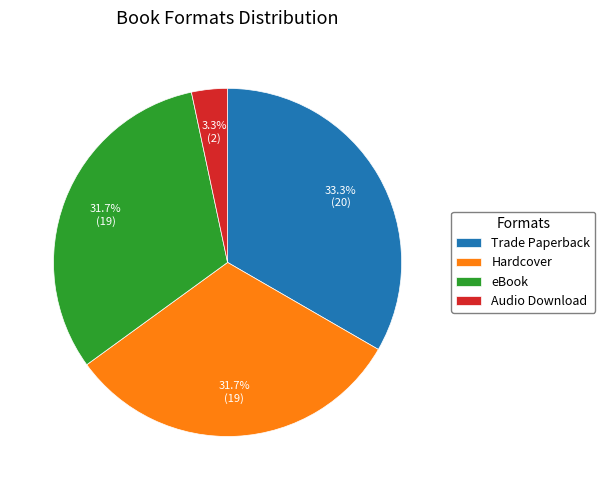

To the nearest percent, what is the difference between the largest and smallest slice percentages?

30%